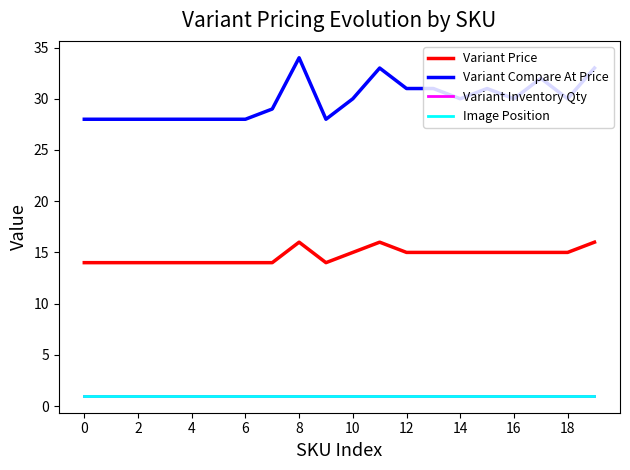

Count the Variant Compare At Price values in the range 28 to 31.

16